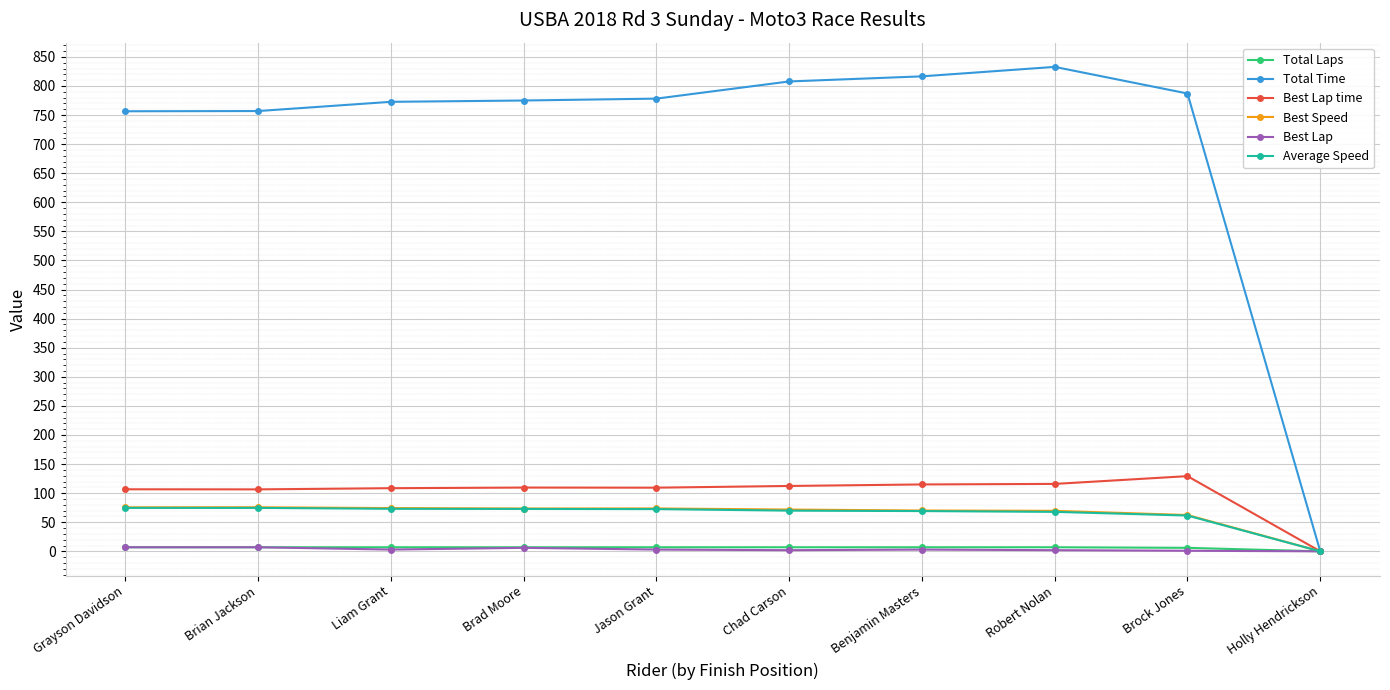

True or false: Best Lap time has more than 0 points higher than both neighbors.

True